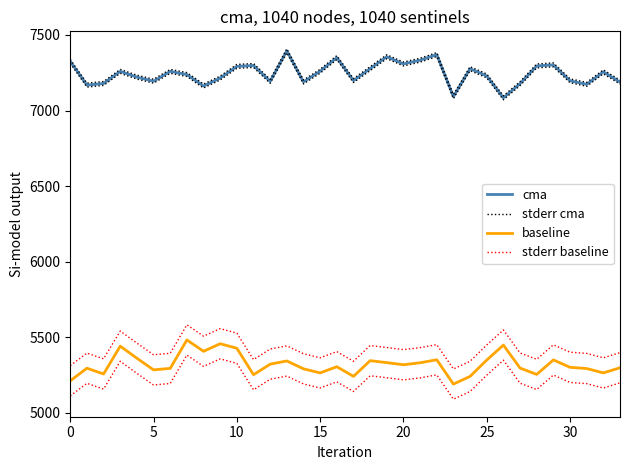

How many interior local peaks does the stderr cma series have?

10